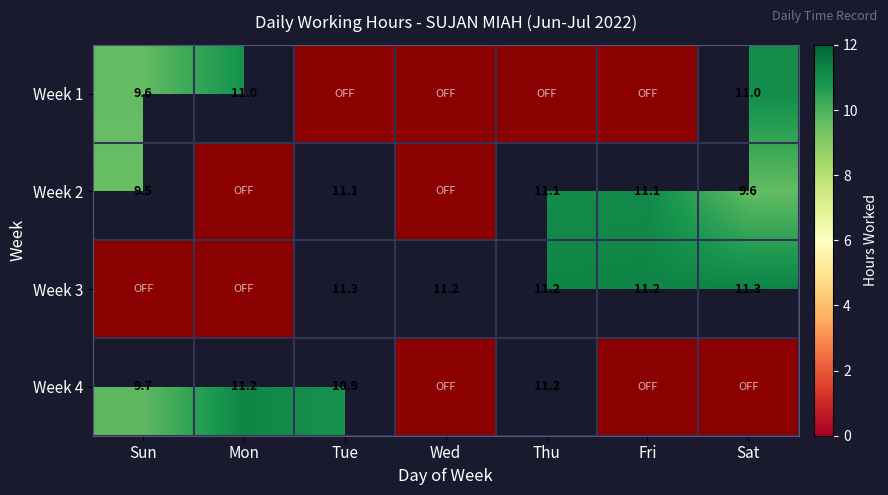

Which series has the largest range (max minus min)?

Week 3